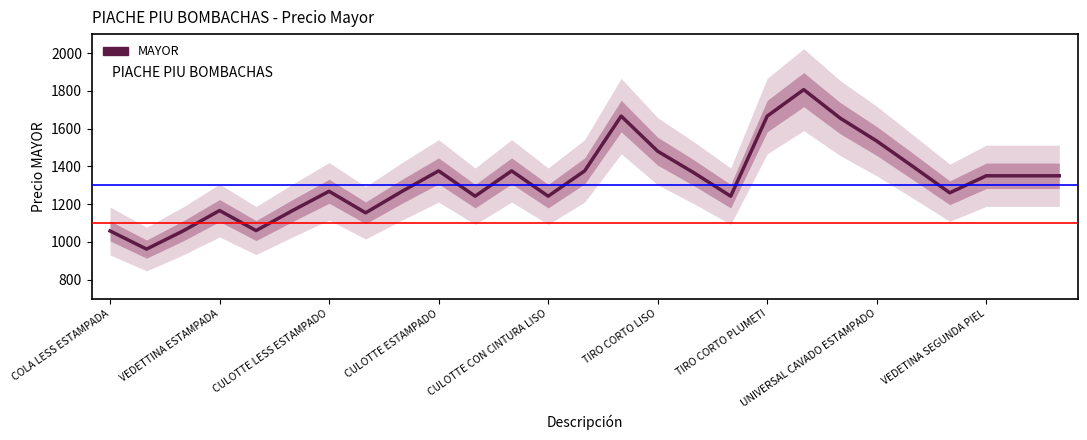

At which category does the chart reach its peak across all series?

19